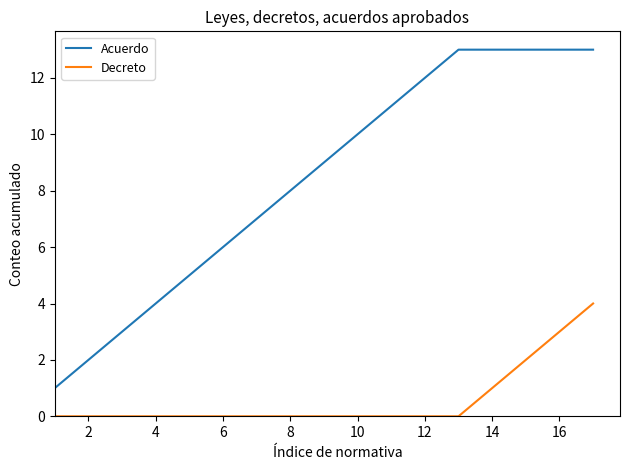

Which series has the widest spread of values?

Acuerdo